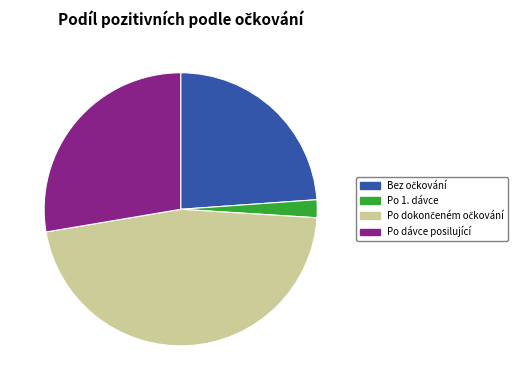

Is there any slice that represents more than half of the pie?

No